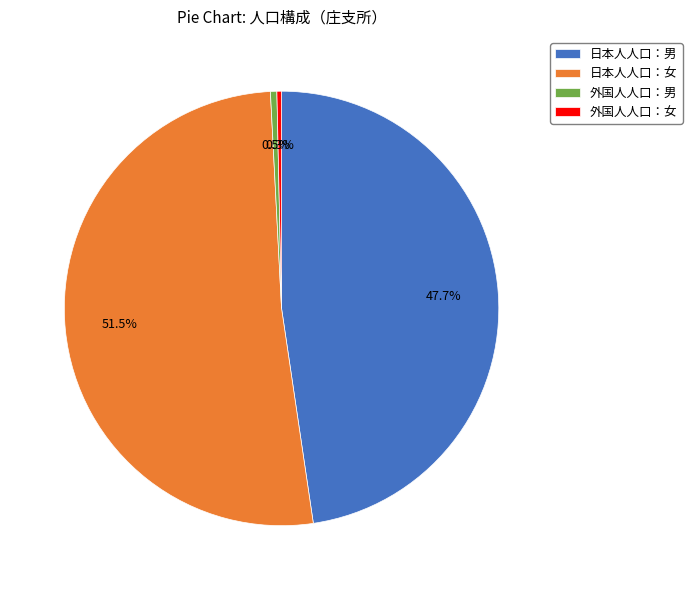

Does 日本人人口：男 account for over 50% of the chart?

No